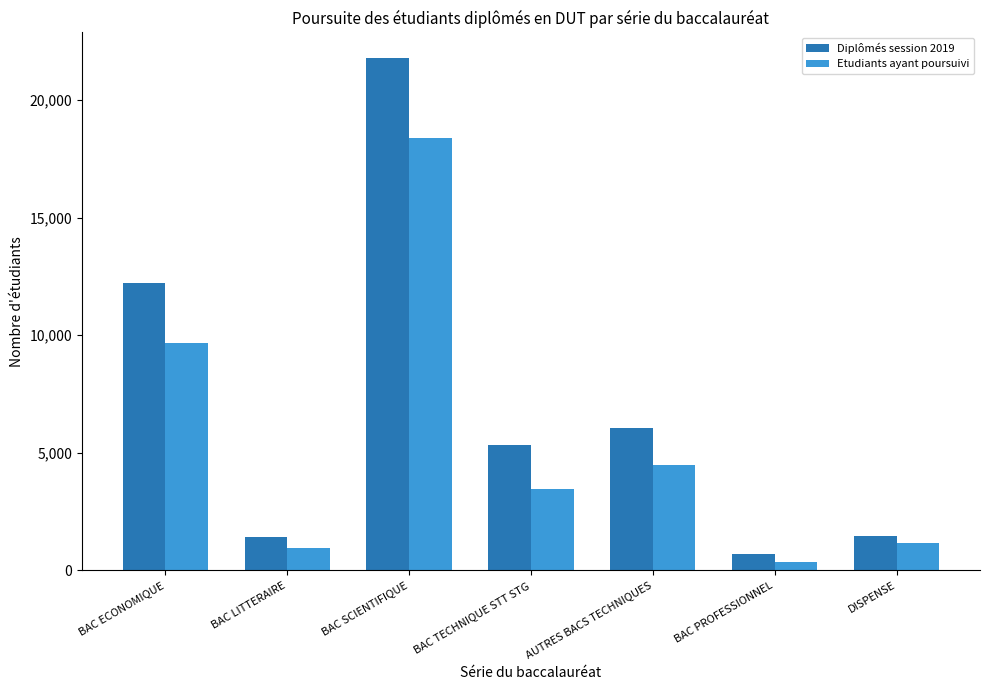

What is the value of the Diplômés session 2019 bar at the 5th from the left?

6034.2